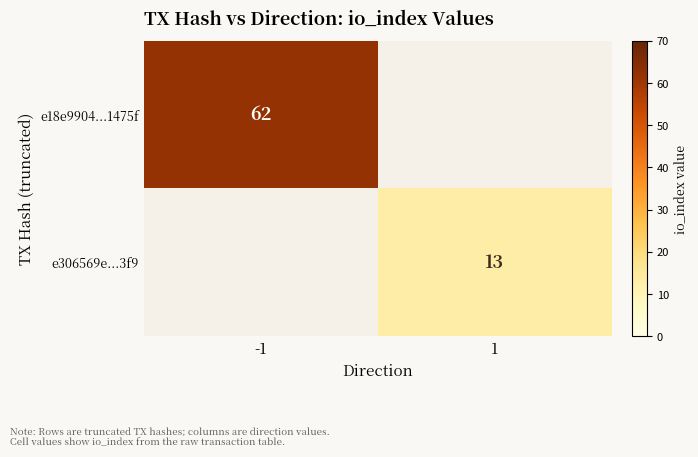

Is it true that e306569e...3f9 equals 18 at 1?

False